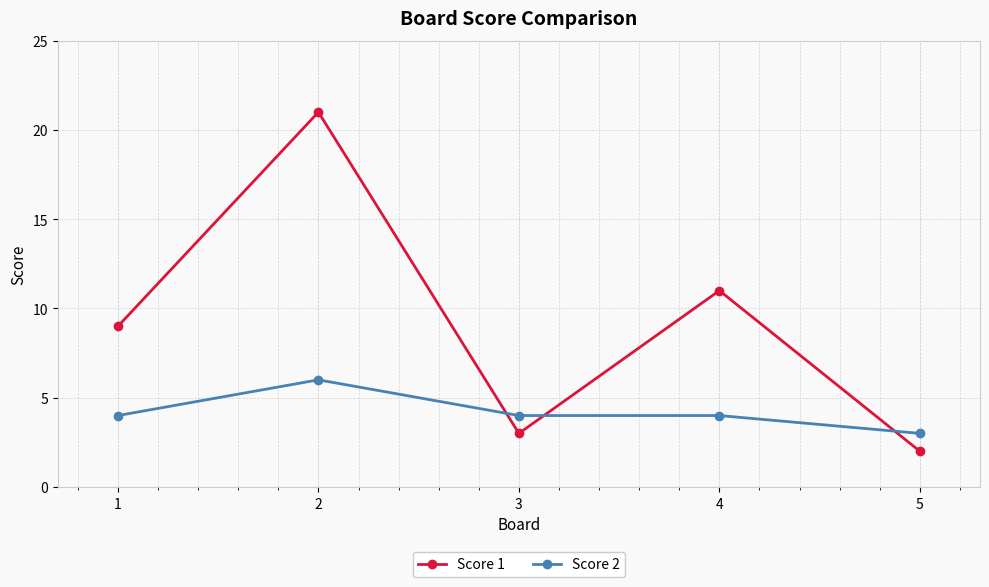

True or false: Score 2 and Score 1 cross at least once.

True